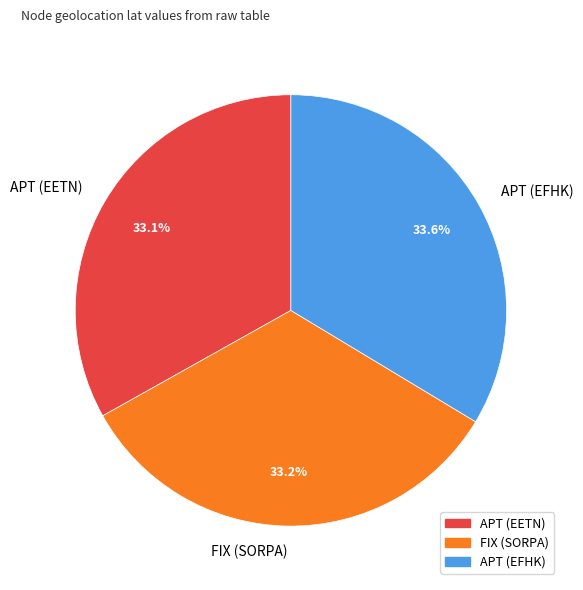

Approximately how many times larger is the value at FIX (SORPA) compared to APT (EFHK)?

1.0